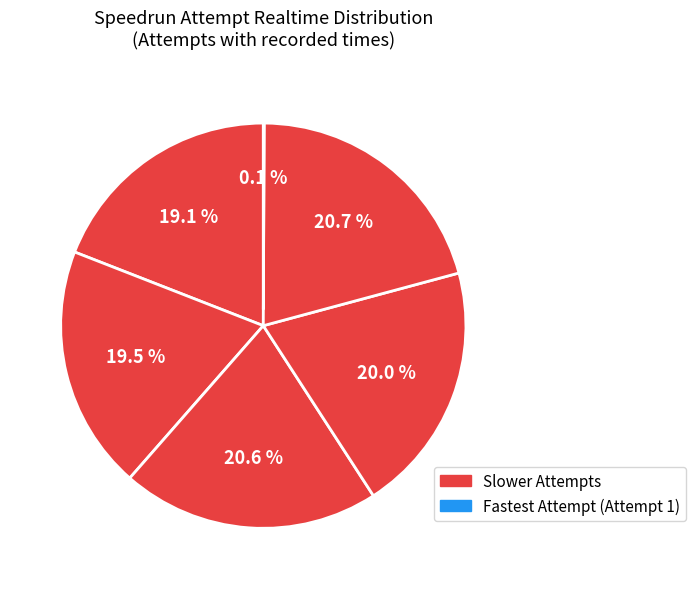

How many slices are in this pie chart?

6